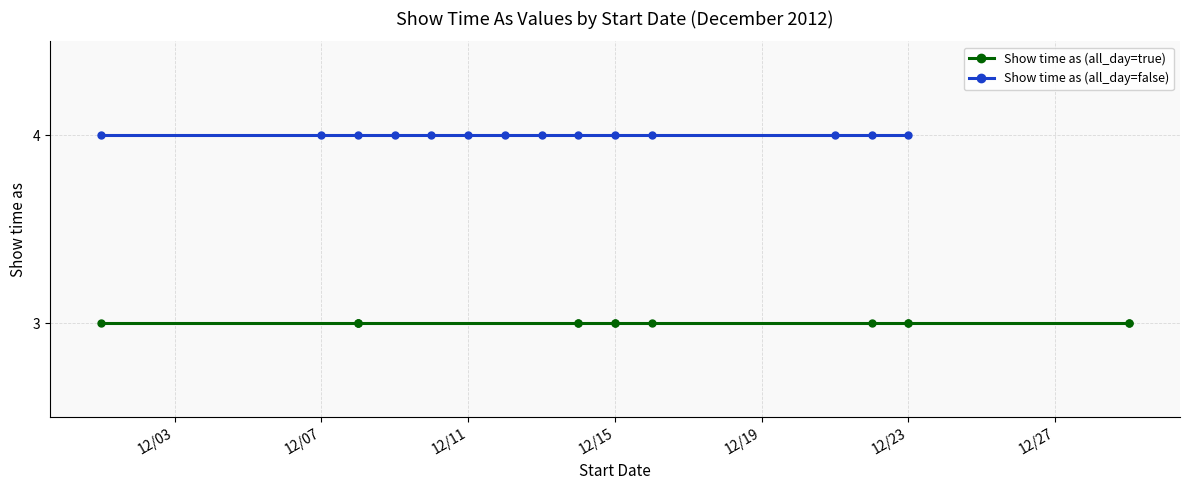

What are all the series names shown in the legend?

Show time as (all_day=true), Show time as (all_day=false)